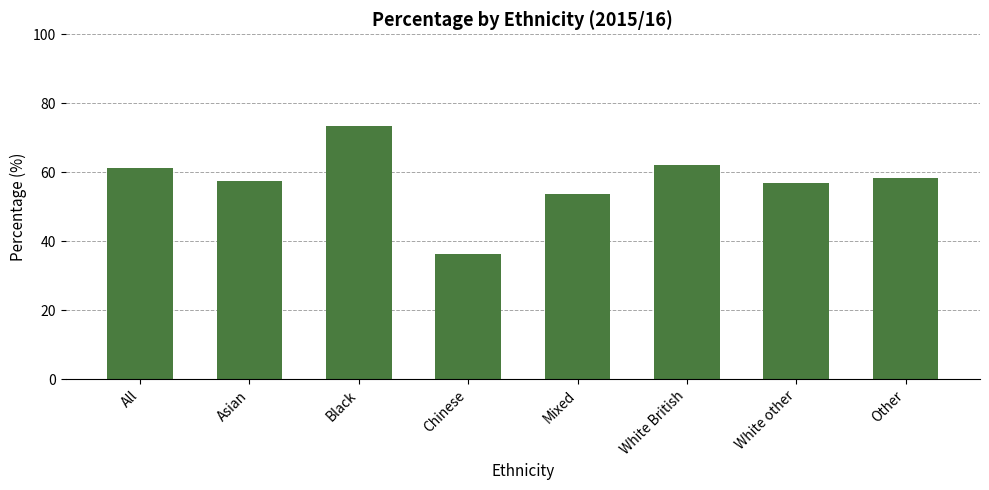

What is the minimum value shown in the chart?

36.4